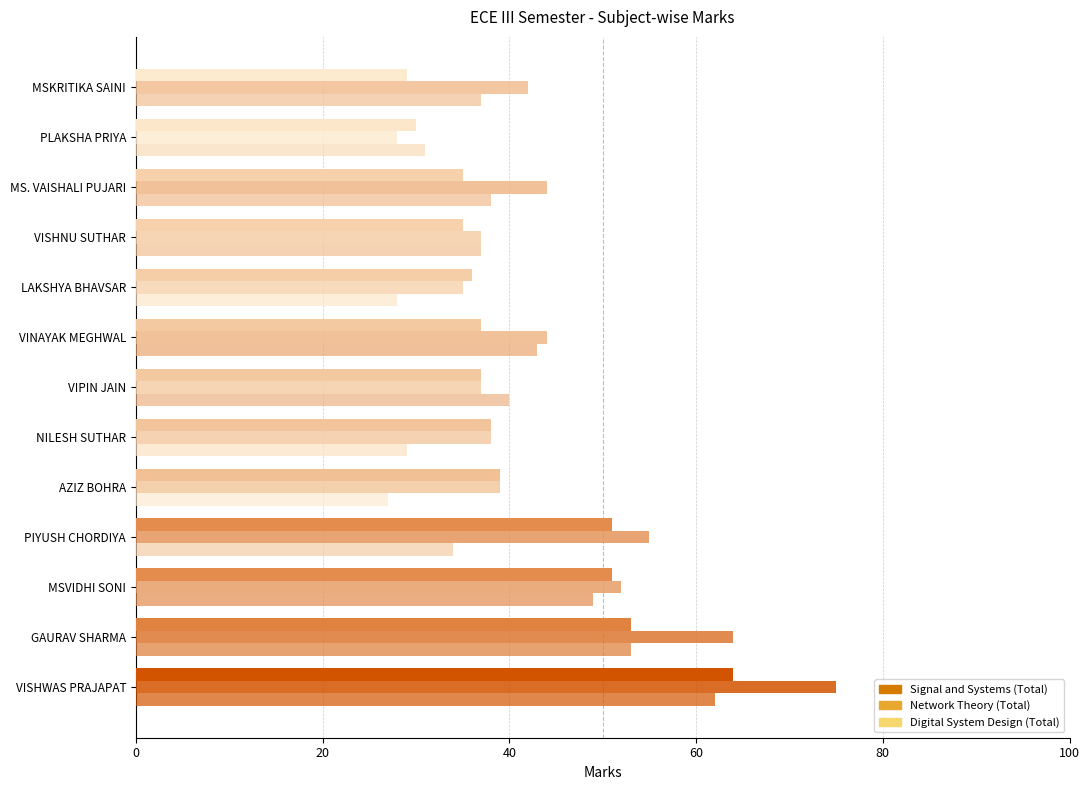

Count the number of categories in the chart.

13